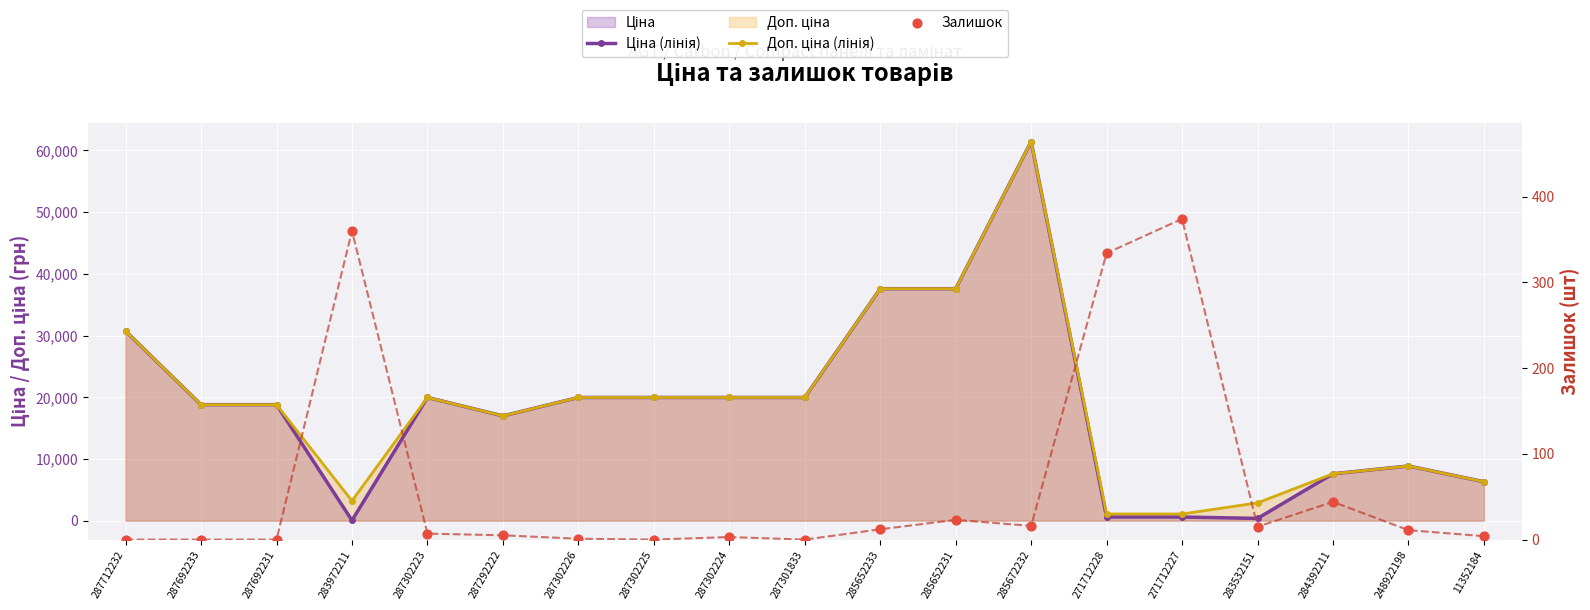

Is the value of Ціна (лінія) at 11352184 greater than the value of Доп. ціна (лінія) at 271712228?

Yes